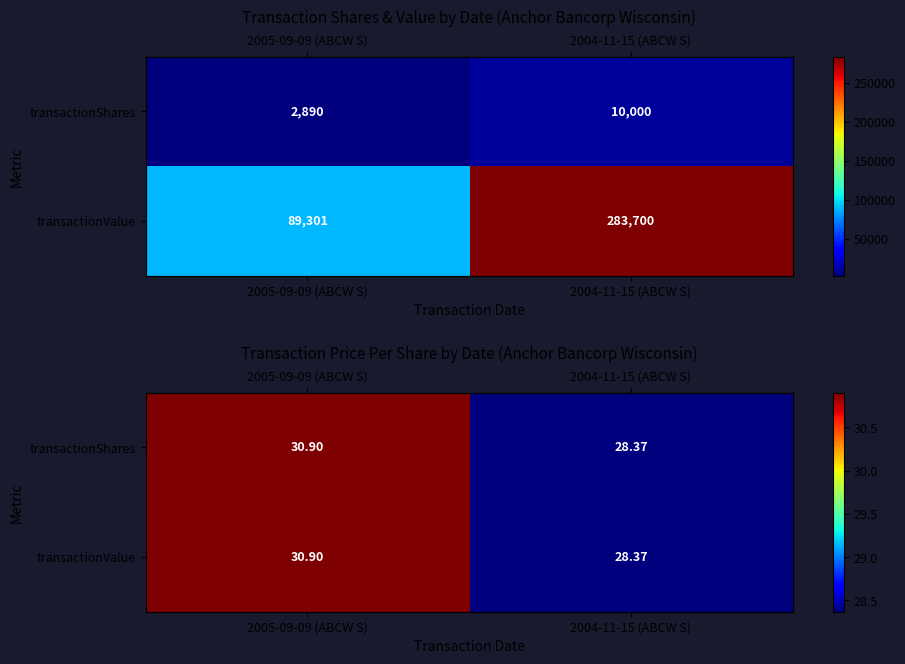

What is the average value of the transactionShares series?

29.6